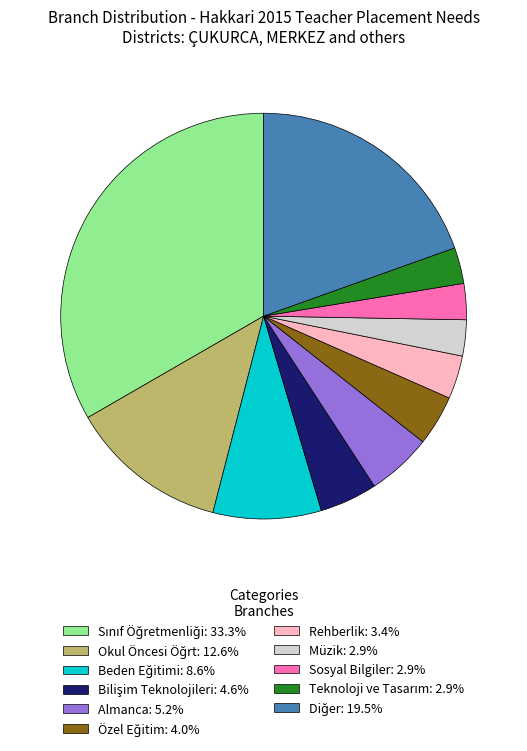

Is there any slice that represents more than half of the pie?

No